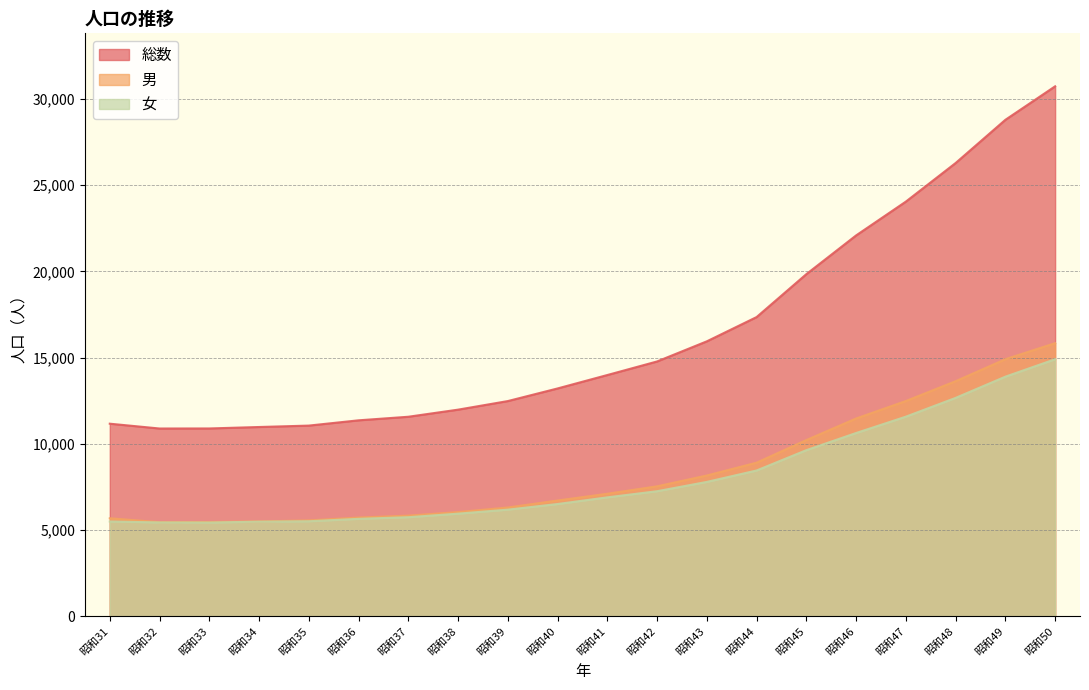

What is the maximum value for 男?

15833